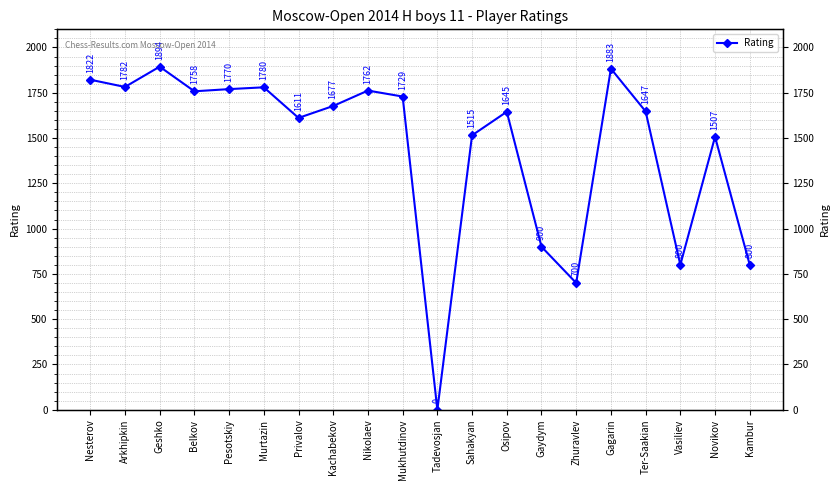

What is the change in value from Privalov to Osipov?

+34